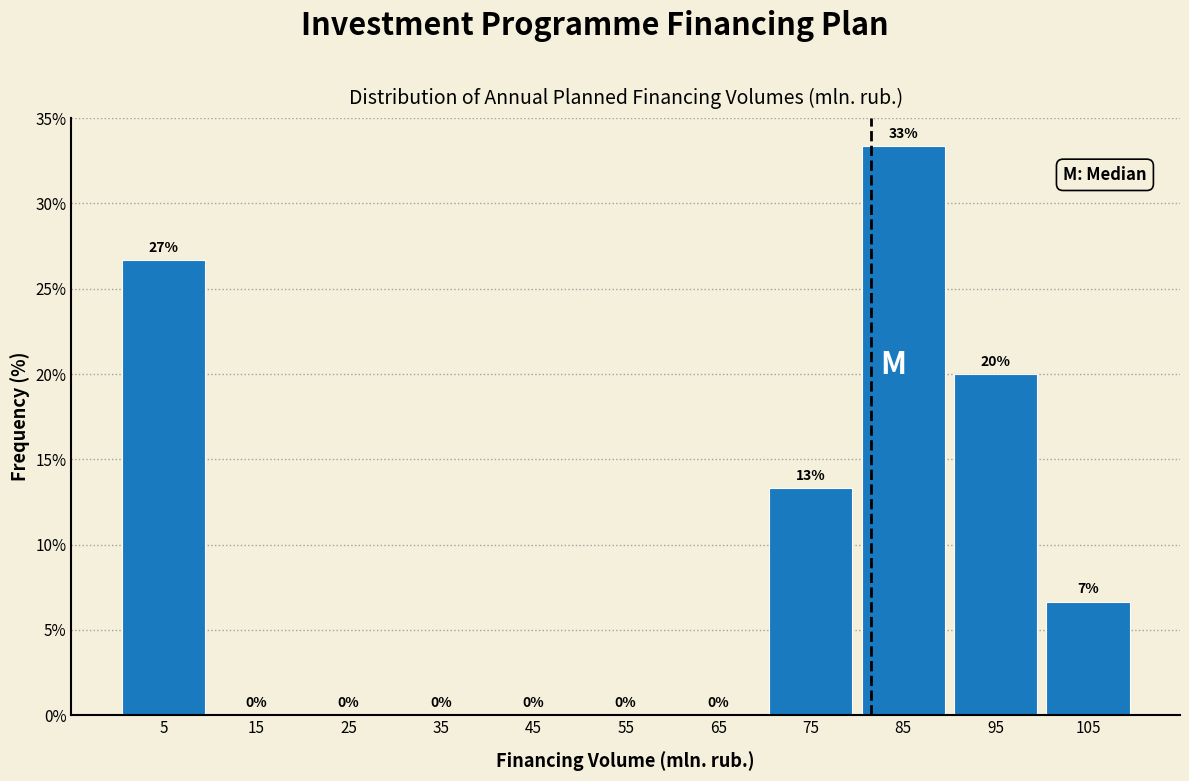

Over which range of the x-axis is the bar tallest?

80 to 90